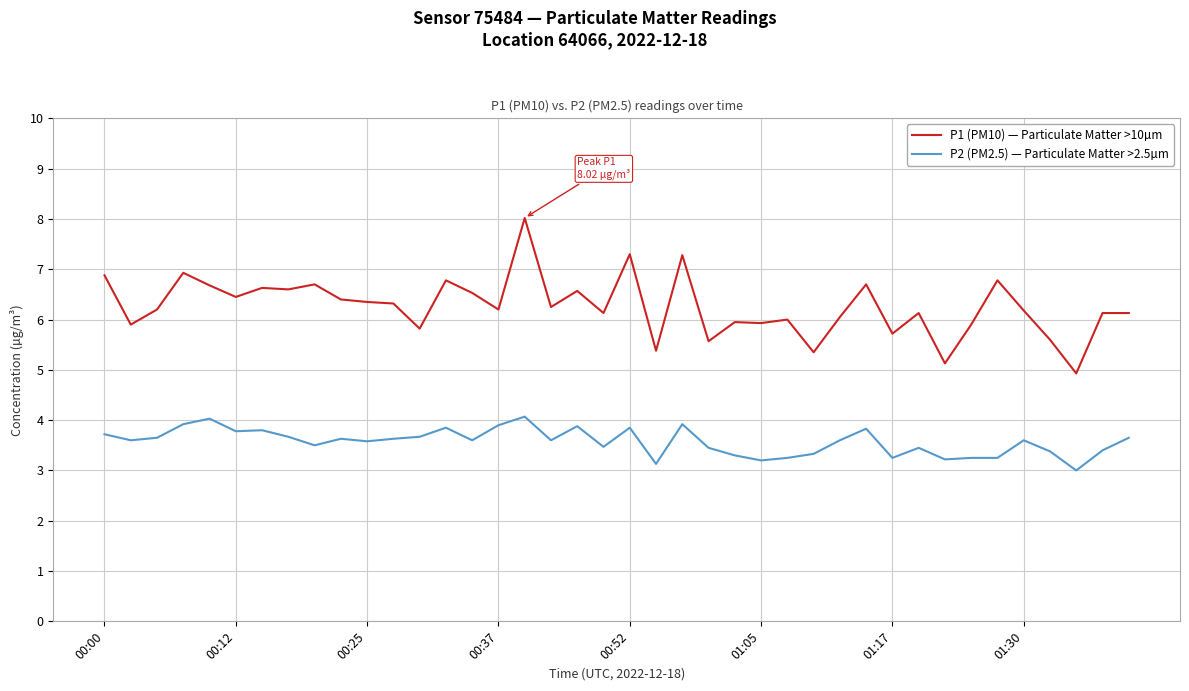

True or false: P1 (PM10) — Particulate Matter >10µm and P2 (PM2.5) — Particulate Matter >2.5µm intersect in this chart.

False